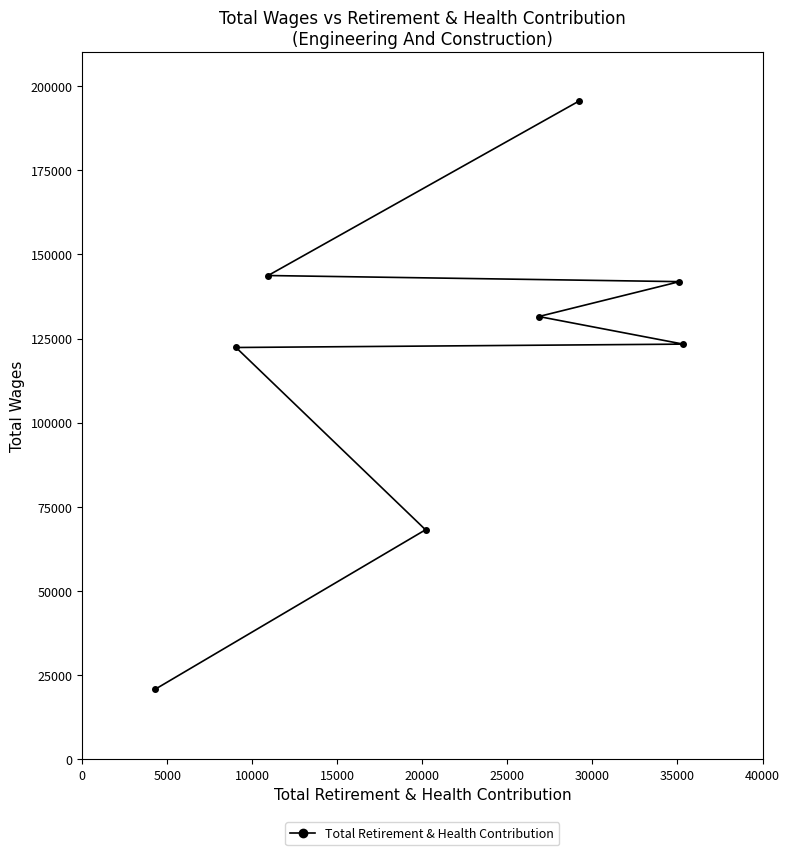

How many lines are shown in the chart?

1